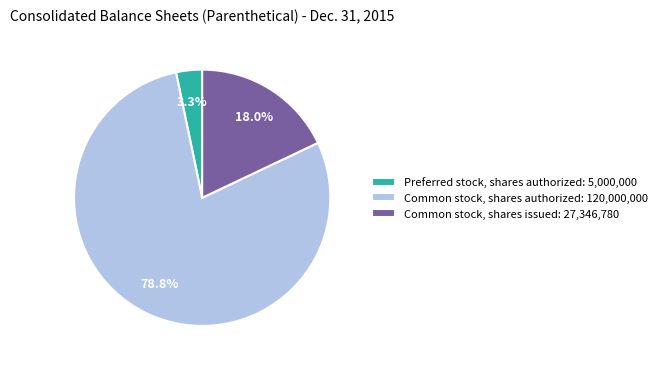

Which category has the smallest portion of the pie?

Preferred stock, shares authorized: 5,000,000